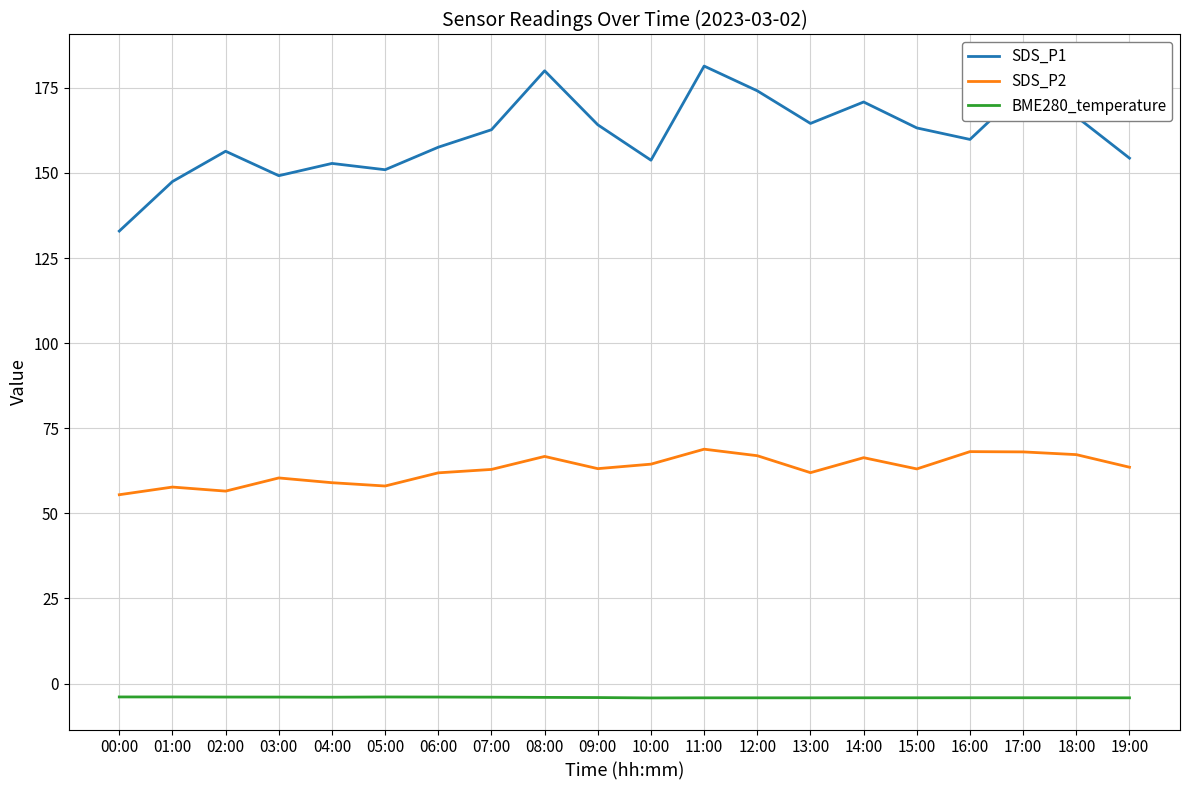

Rank the series by their average value, from highest to lowest.

SDS_P1, SDS_P2, BME280_temperature